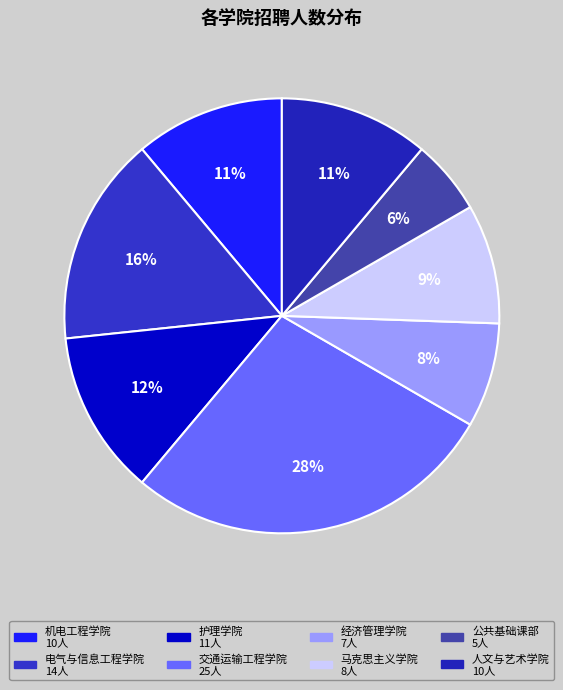

What percentage is the 交通运输工程学院 slice, to the nearest percent?

28%